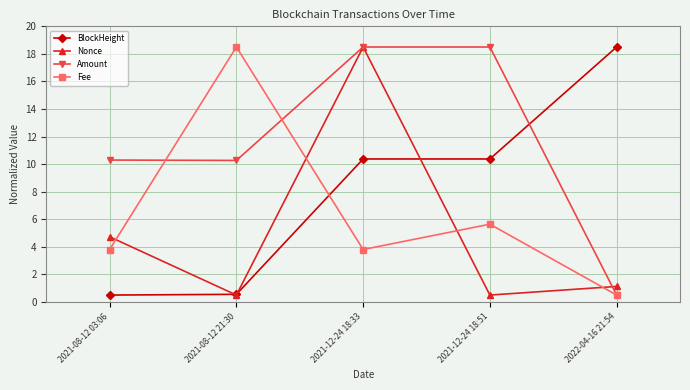

Where does the Fee series first go above 3?

2021-08-12 03:06